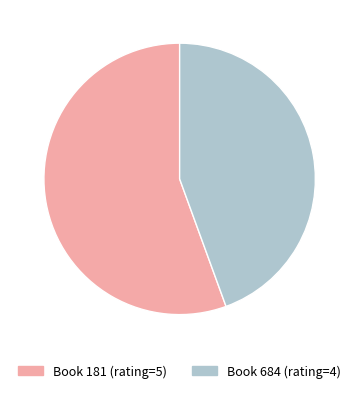

Is there a majority slice in this chart?

Yes